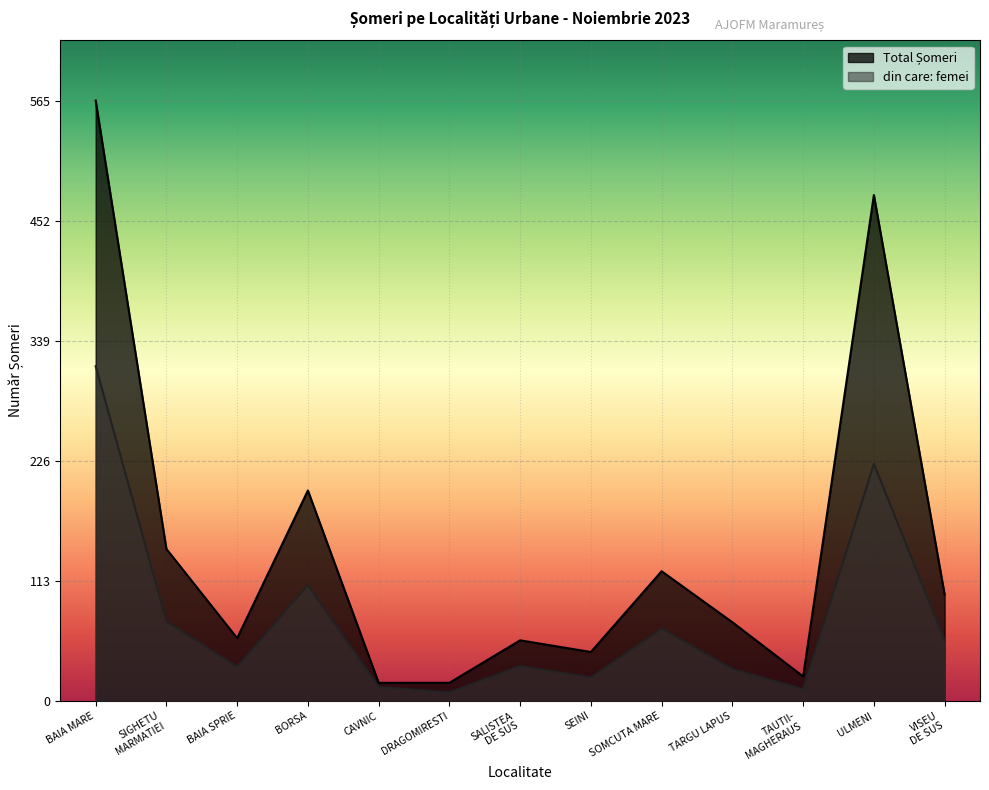

What is the value of the din care: femei point at the 8th from the left?

22